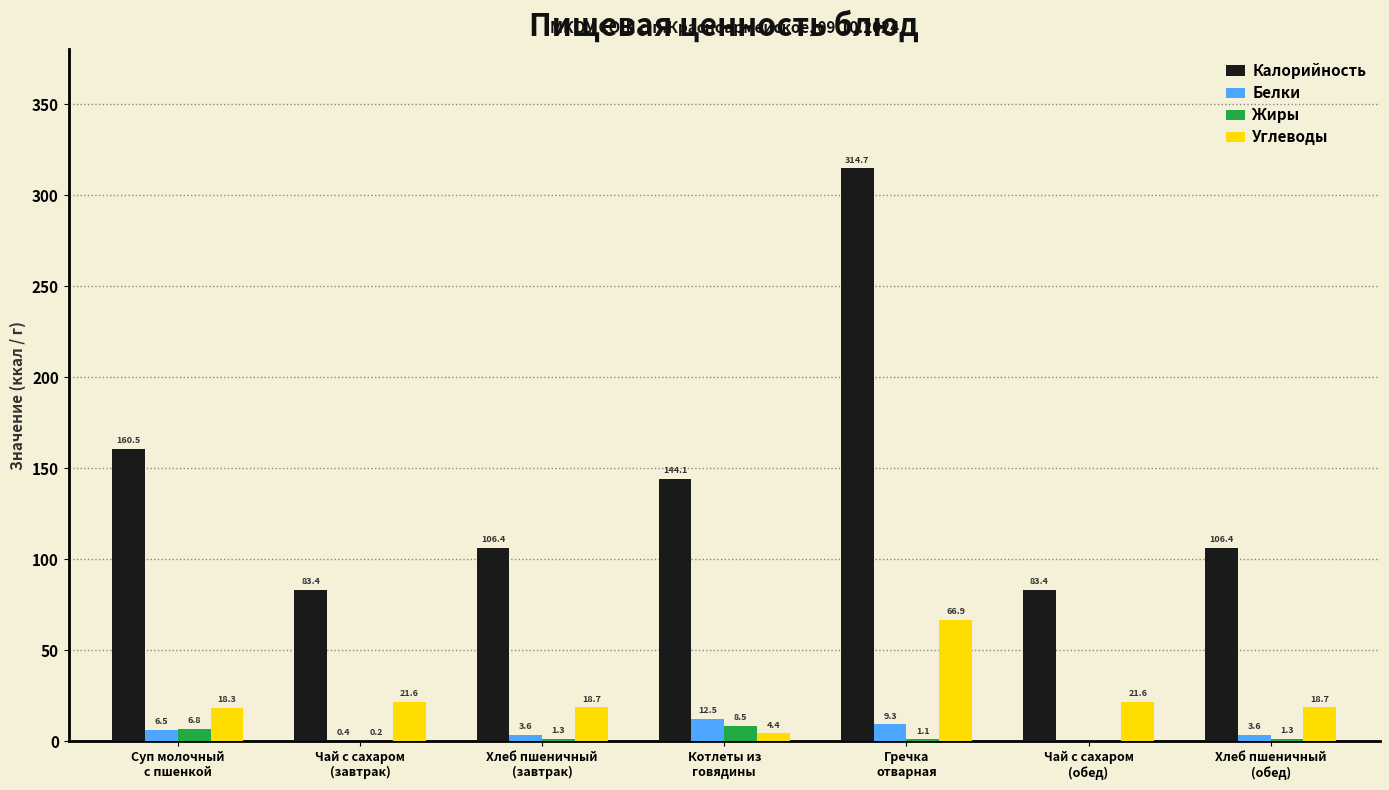

At which category is the sum across all series the highest?

Гречка
отварная